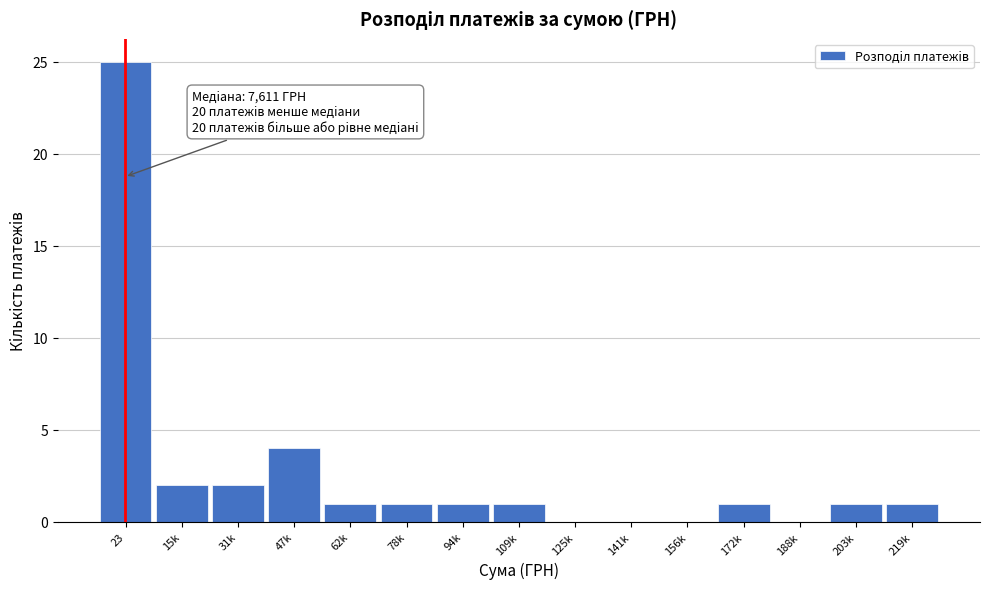

Reading left to right, what are all the values shown in this chart?

23=25	15k=2	31k=2	47k=4	62k=1	78k=1	94k=1	109k=1	125k=0	141k=0	156k=0	172k=1	188k=0	203k=1	219k=1